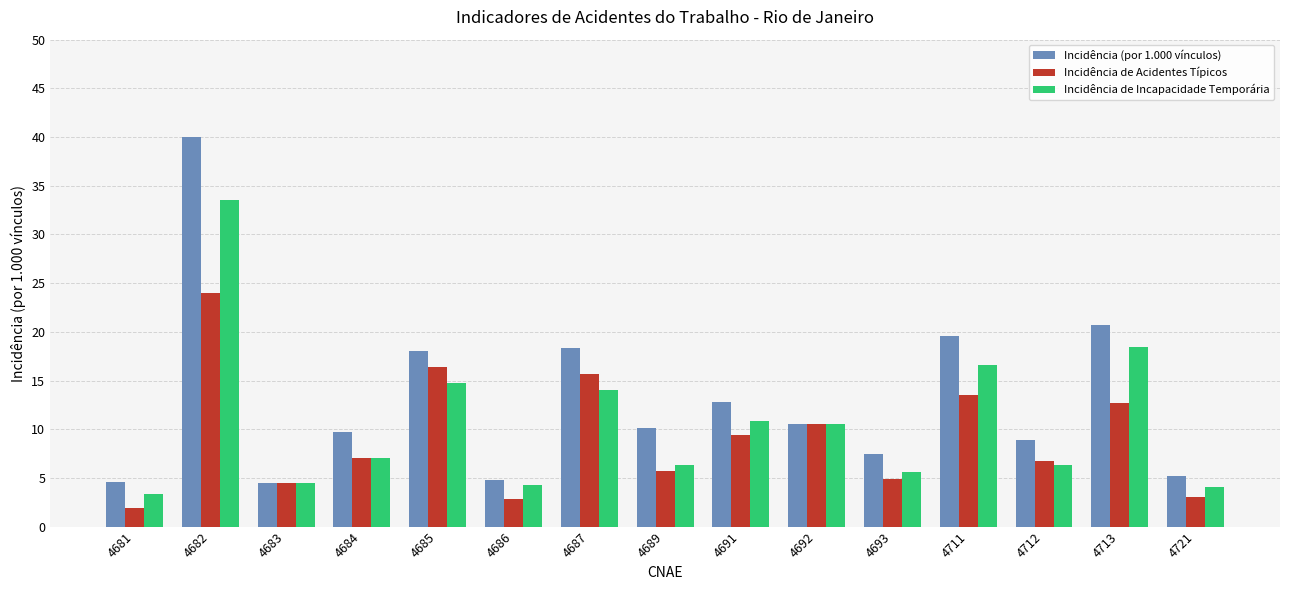

What is the spread (max minus min) of values at 4713?

8.0